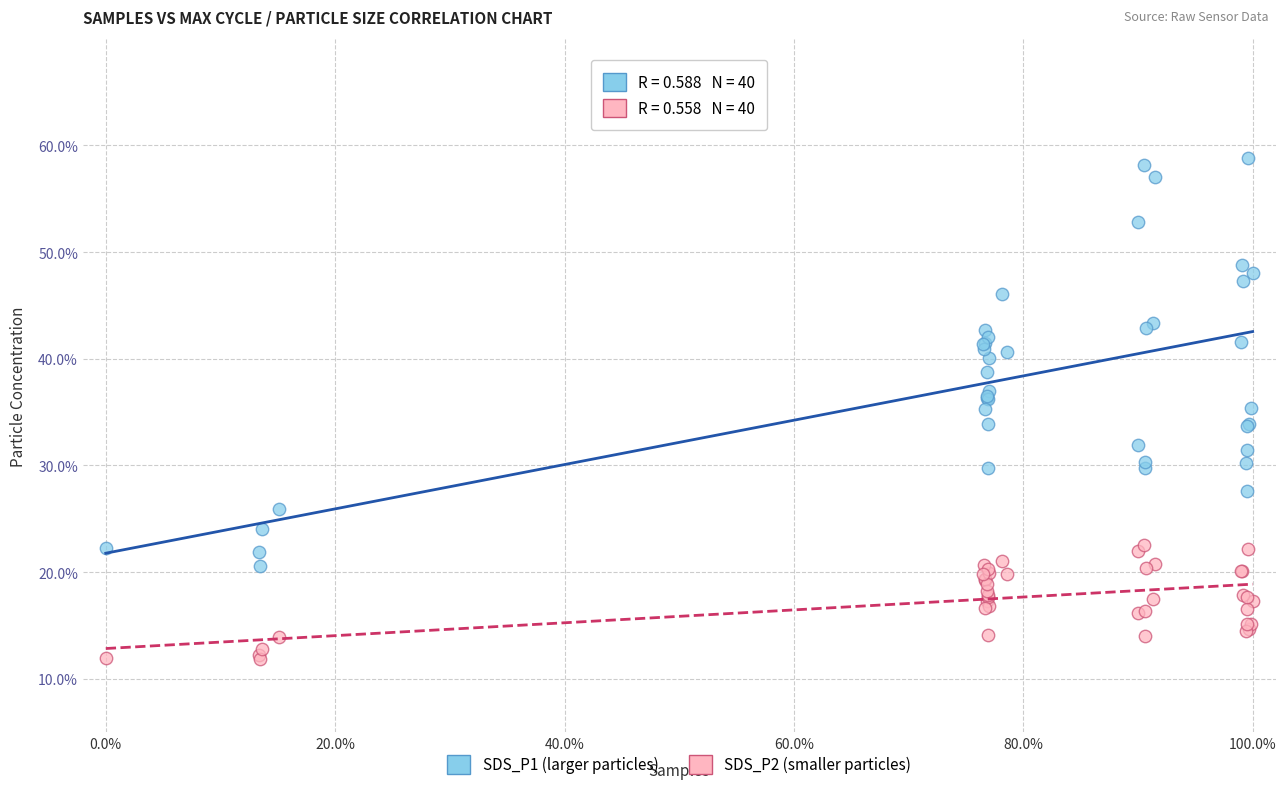

Which series contains the lowest Y value?

SDS_P2 (smaller particles)